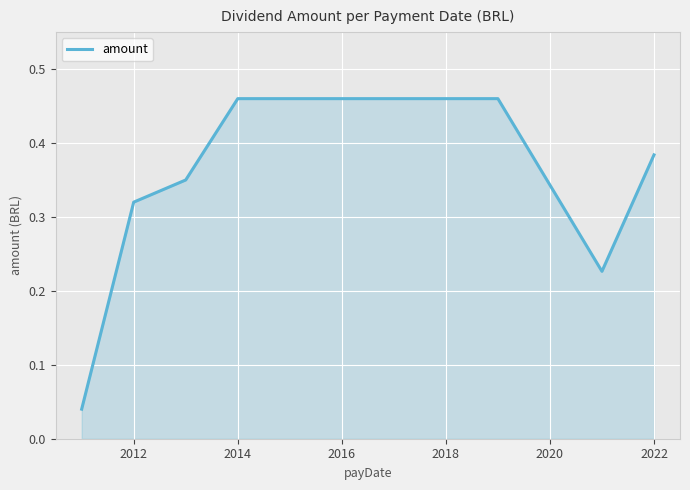

How many lines are shown in the chart?

1